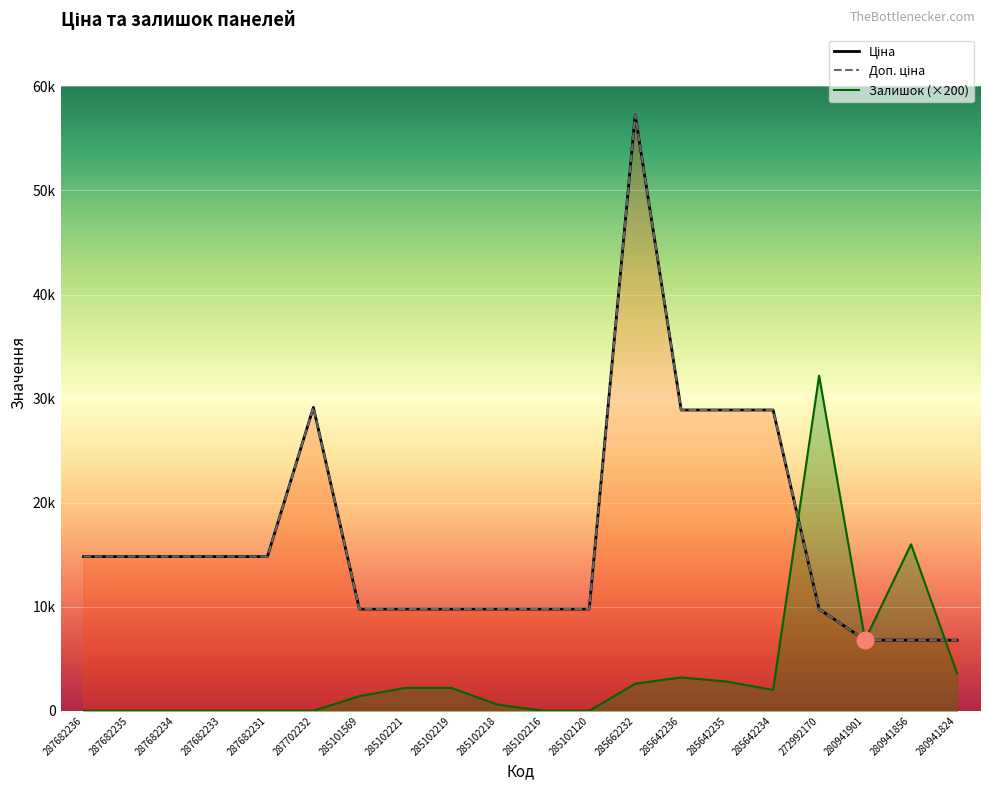

The Залишок series shows 1614.3 at 280941824. True or false?

False